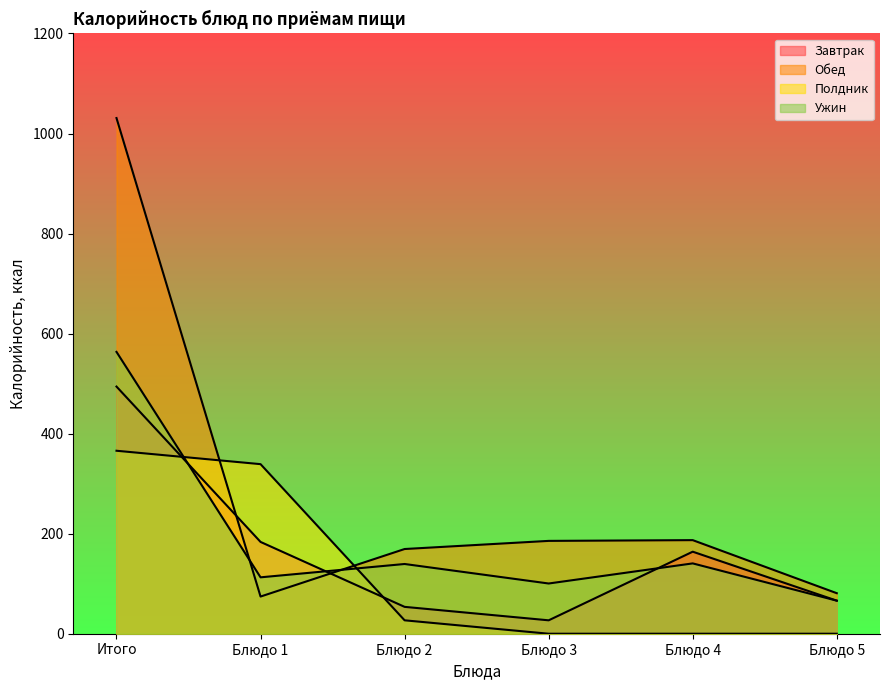

What is the label of the 5th point from the right?

Блюдо 1